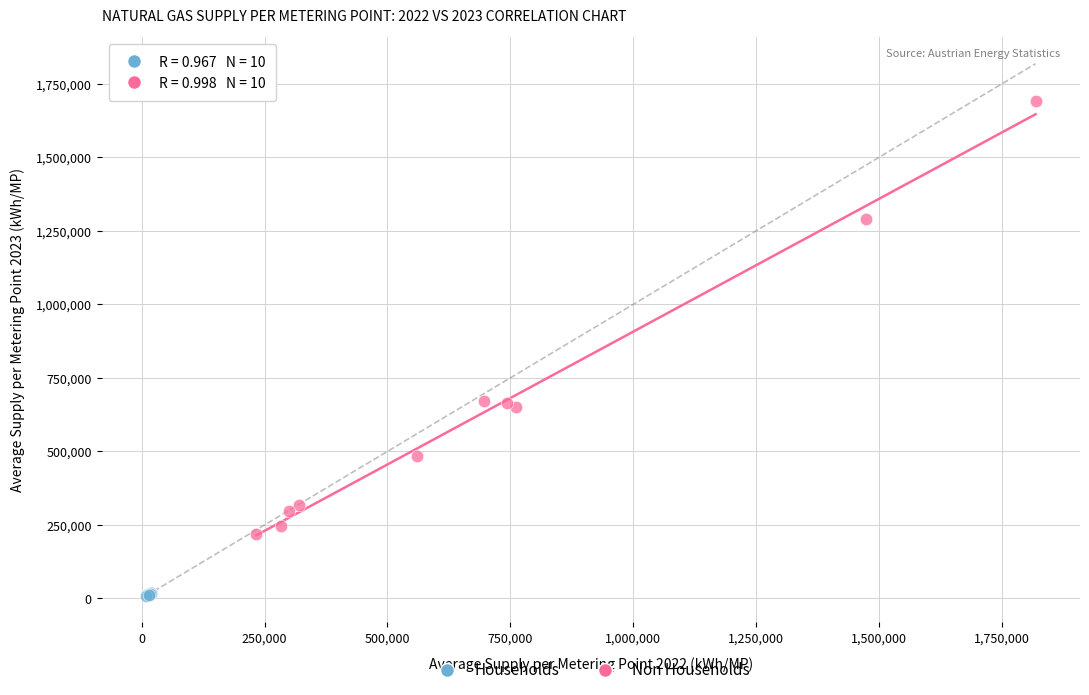

Which series contains the highest Y value?

Non Households